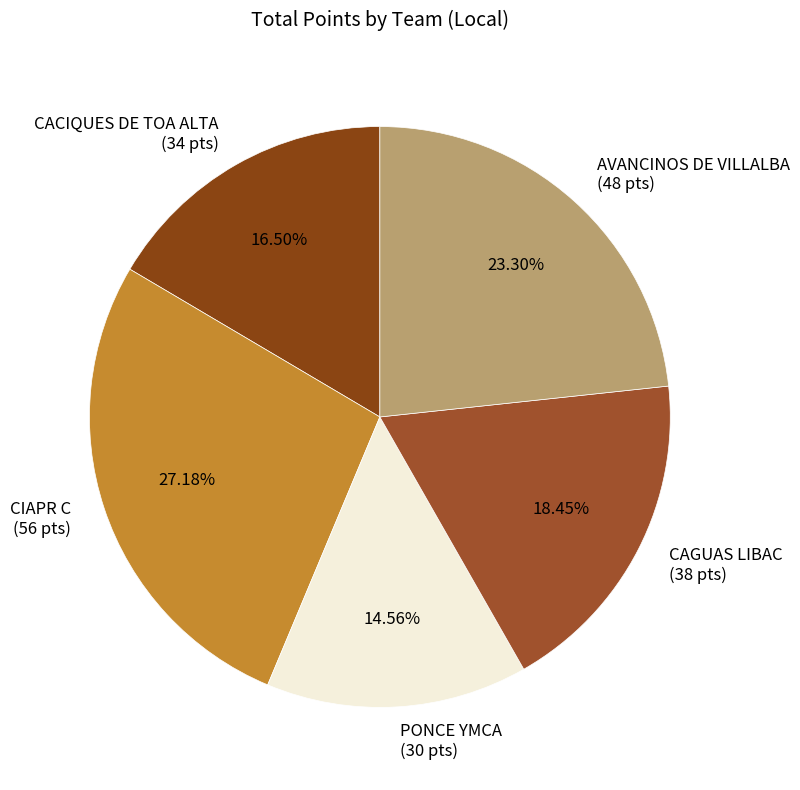

Which category has the biggest portion of the pie?

CIAPR C